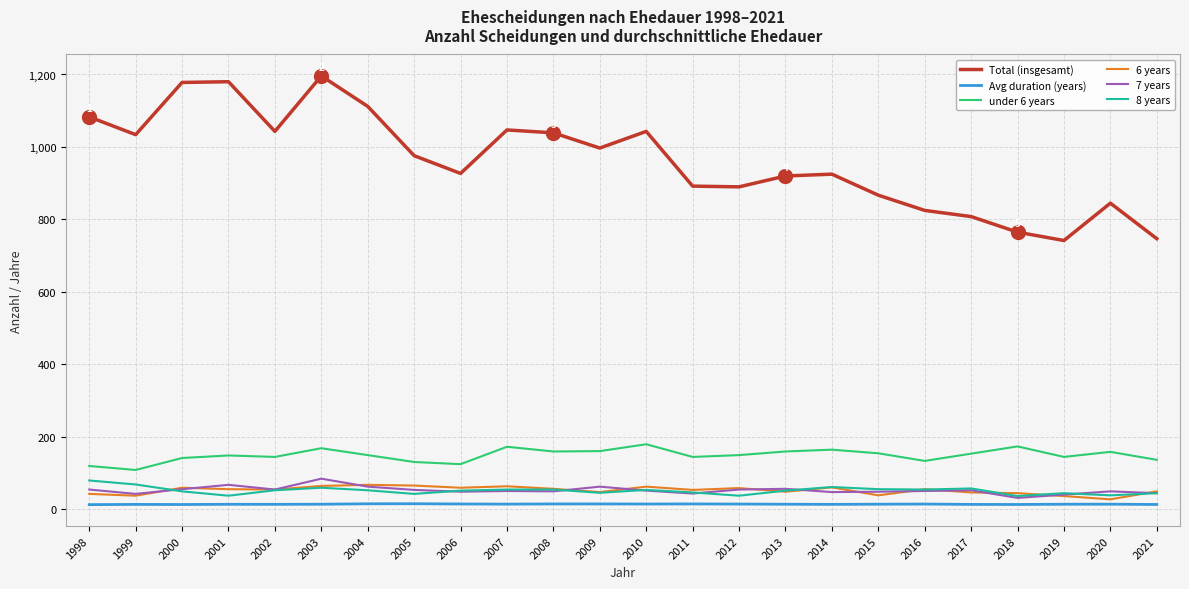

True or false: under 6 years has a value of 165.0 at 2014.

True